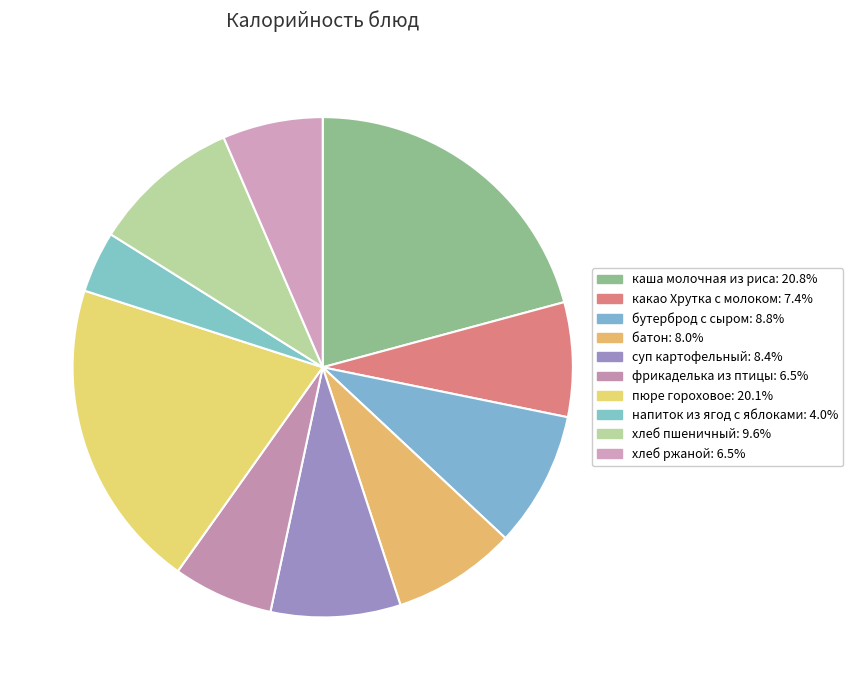

How many segments does this pie chart have?

10